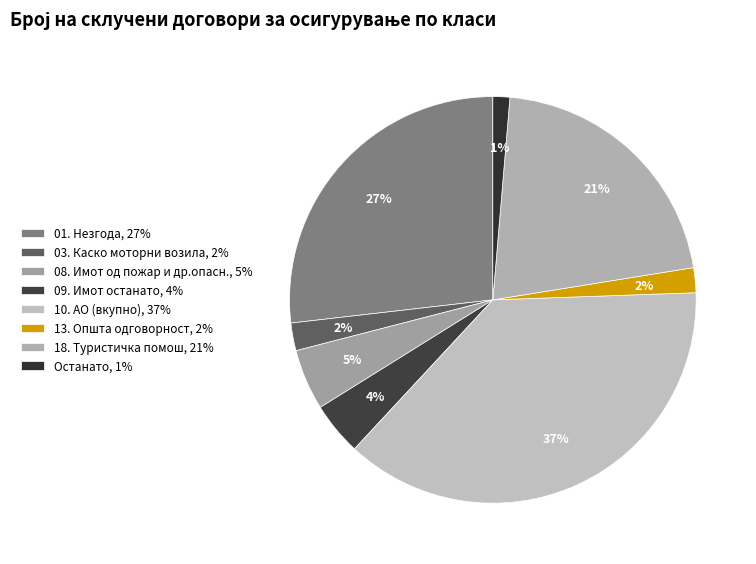

What percentage is the 03. Каско моторни возила slice, to the nearest percent?

2%